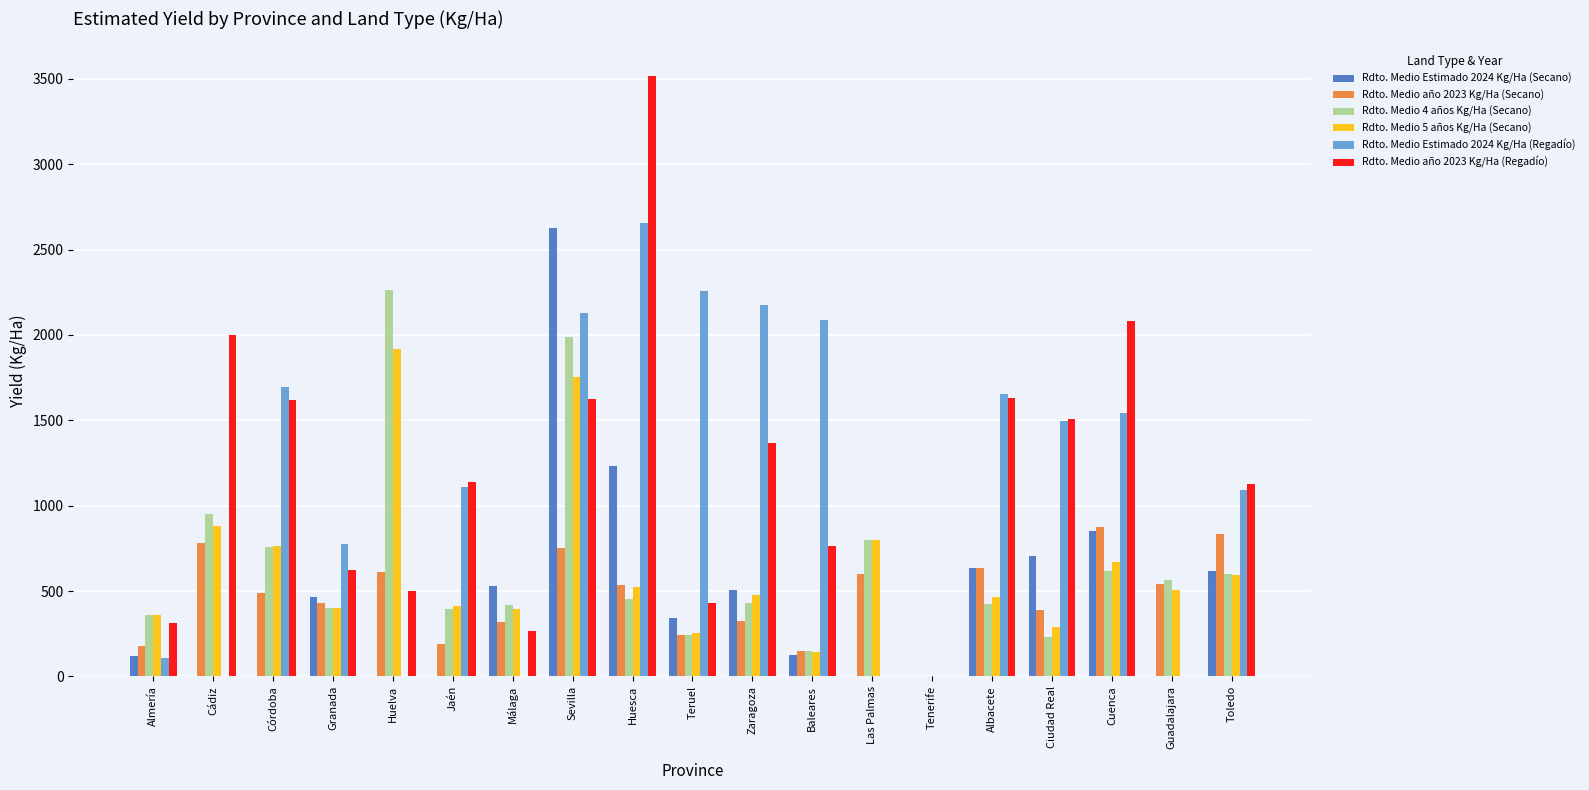

What are all the series names shown in the legend?

Rdto. Medio Estimado 2024 Kg/Ha (Secano), Rdto. Medio año 2023 Kg/Ha (Secano), Rdto. Medio 4 años Kg/Ha (Secano), Rdto. Medio 5 años Kg/Ha (Secano), Rdto. Medio Estimado 2024 Kg/Ha (Regadío), Rdto. Medio año 2023 Kg/Ha (Regadío)